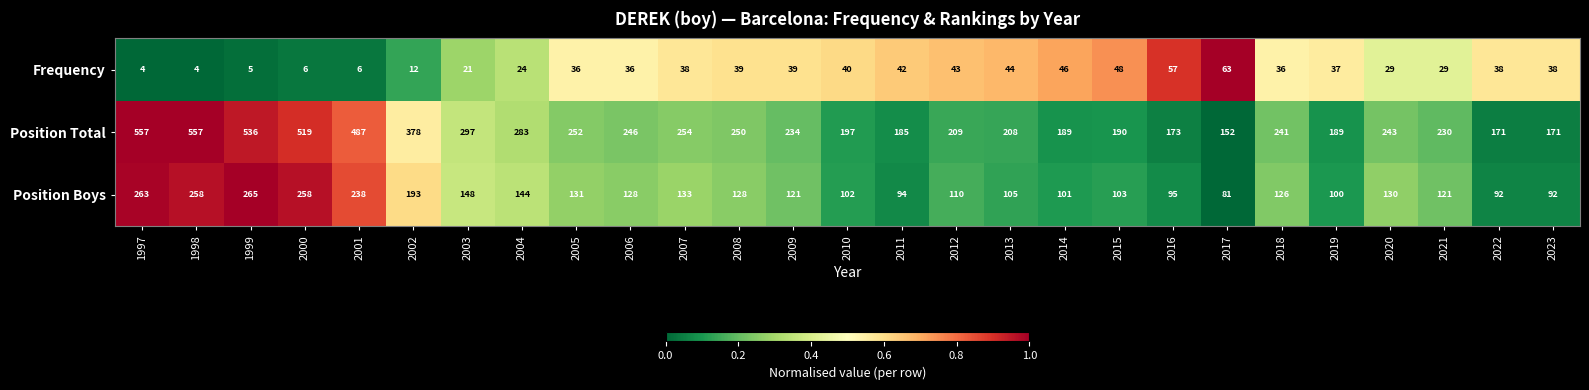

At 2019, list the series in order from smallest to largest.

Frequency, Position Boys, Position Total